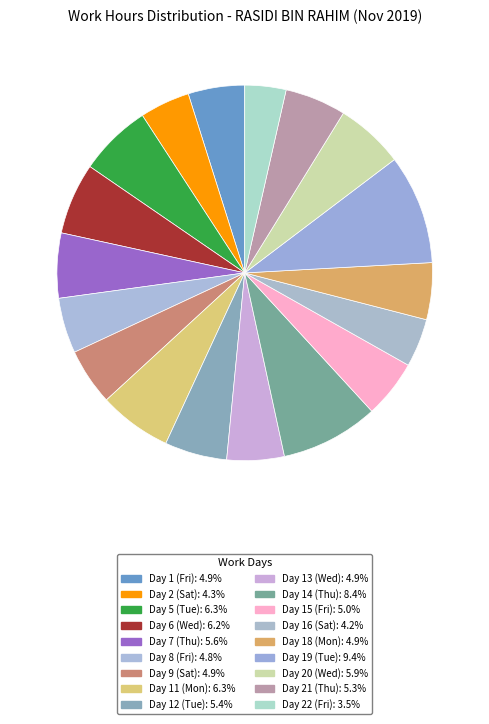

How many slices are in this pie chart?

18